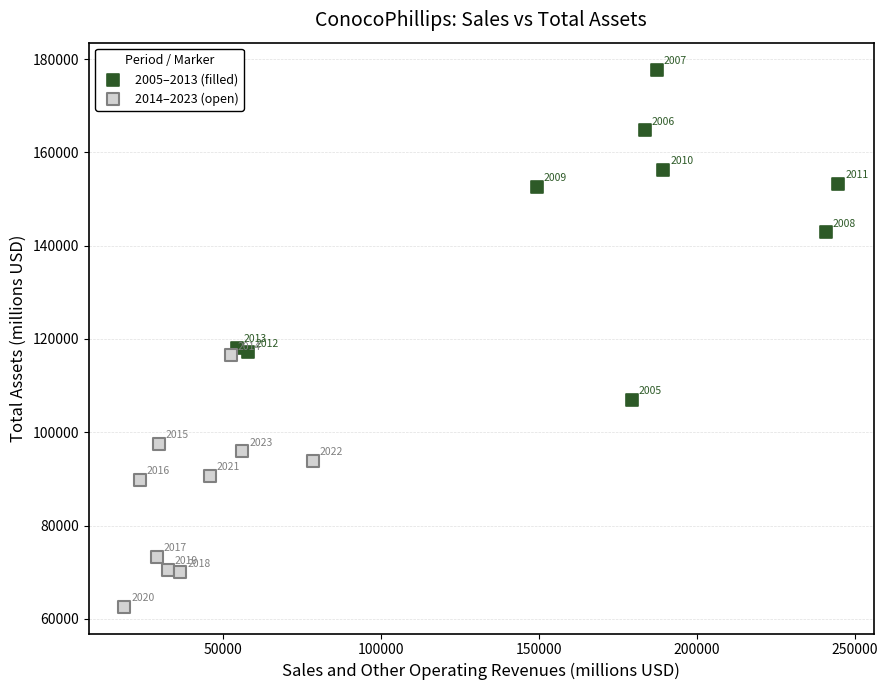

Which series reaches the minimum Y coordinate?

2014–2023 (open)